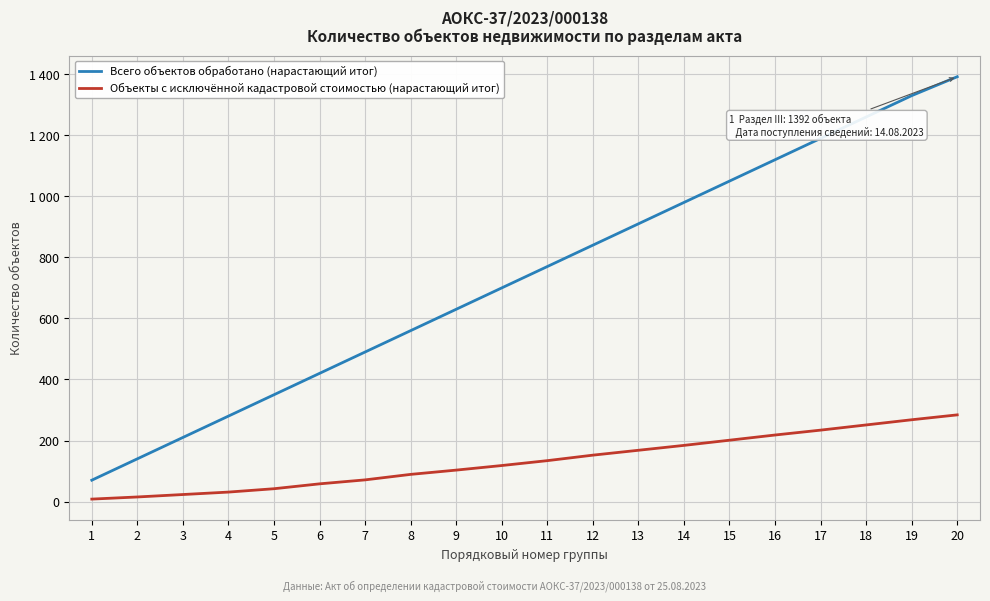

True or false: Всего объектов обработано (нарастающий итог) has a value of 606 at 17.

False